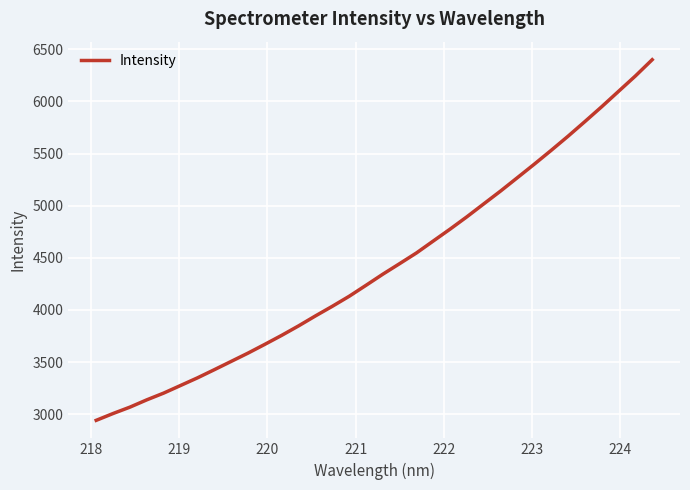

What is the greatest value displayed?

6400.2